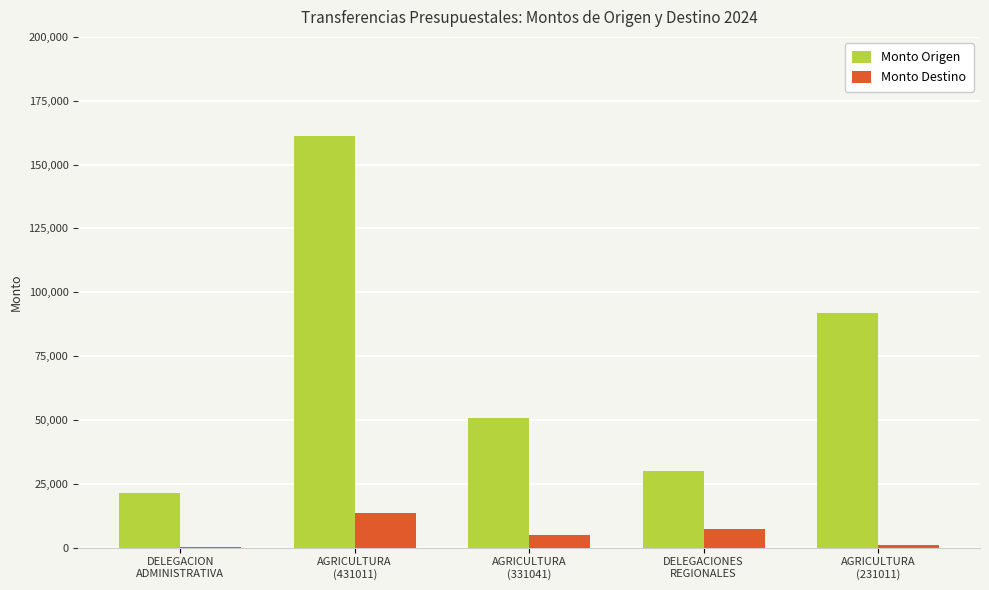

What is the sum of all Monto Destino values?

27005.9